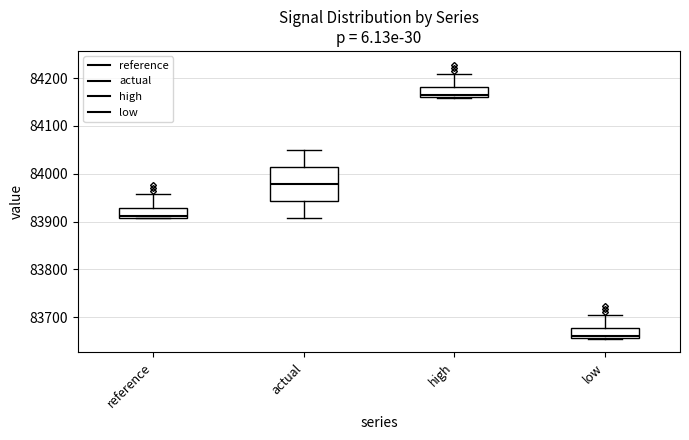

Where does the upper whisker of the box for reference end on the y-axis? The values are not printed on the chart, so give them approximately, as read against the axis.

83960